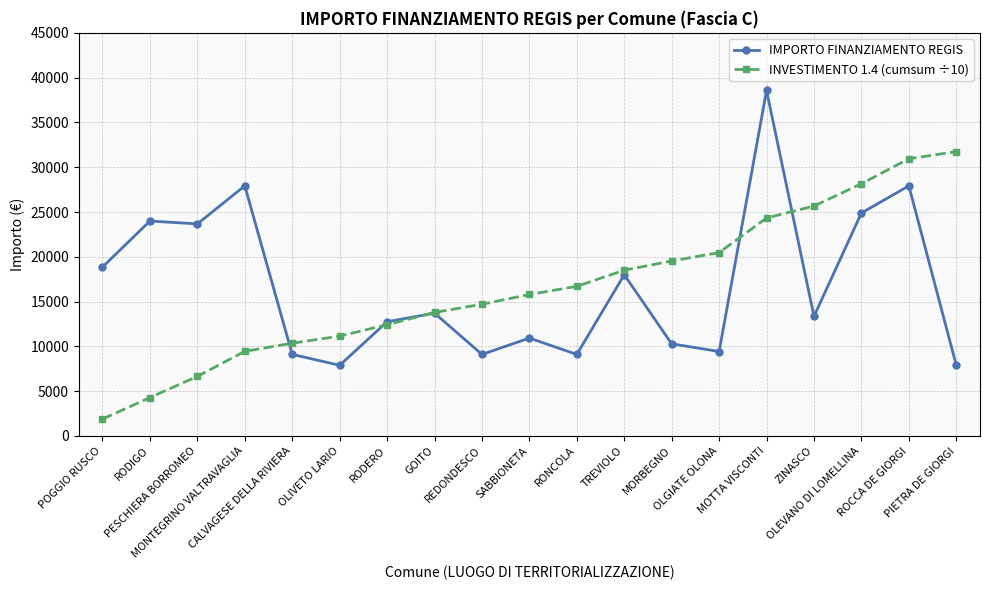

Is the value of IMPORTO FINANZIAMENTO REGIS at MONTEGRINO VALTRAVAGLIA greater than the value of INVESTIMENTO 1.4 (cumsum ÷10) at OLGIATE OLONA?

Yes